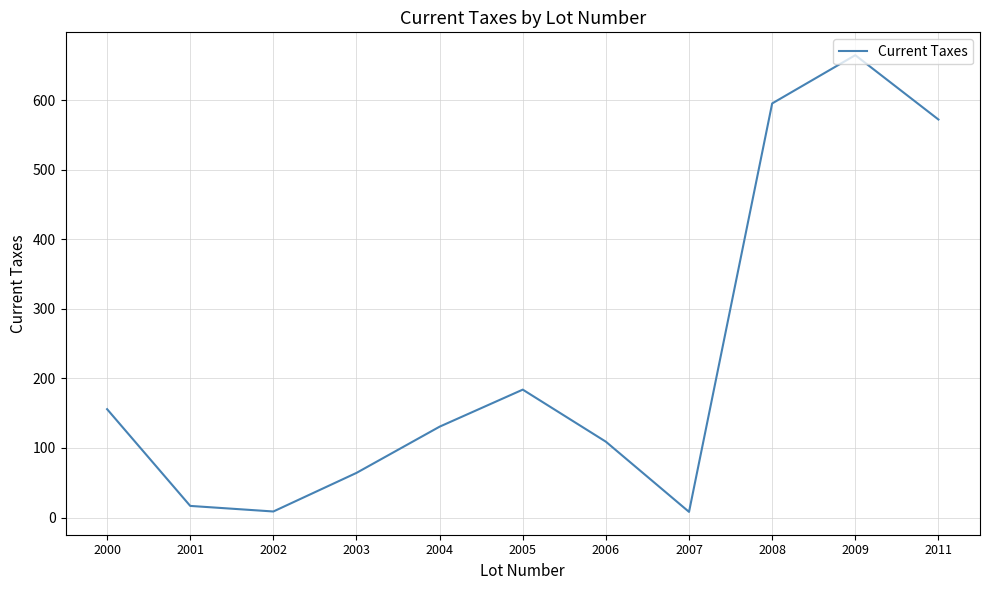

What is the maximum value shown in the chart?

664.9